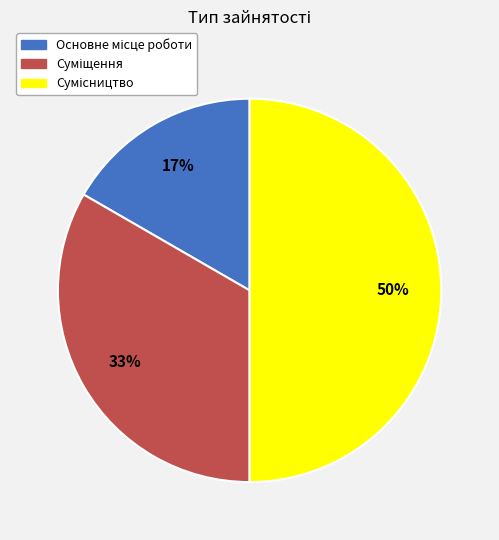

To the nearest percent, what is the average slice percentage?

33%